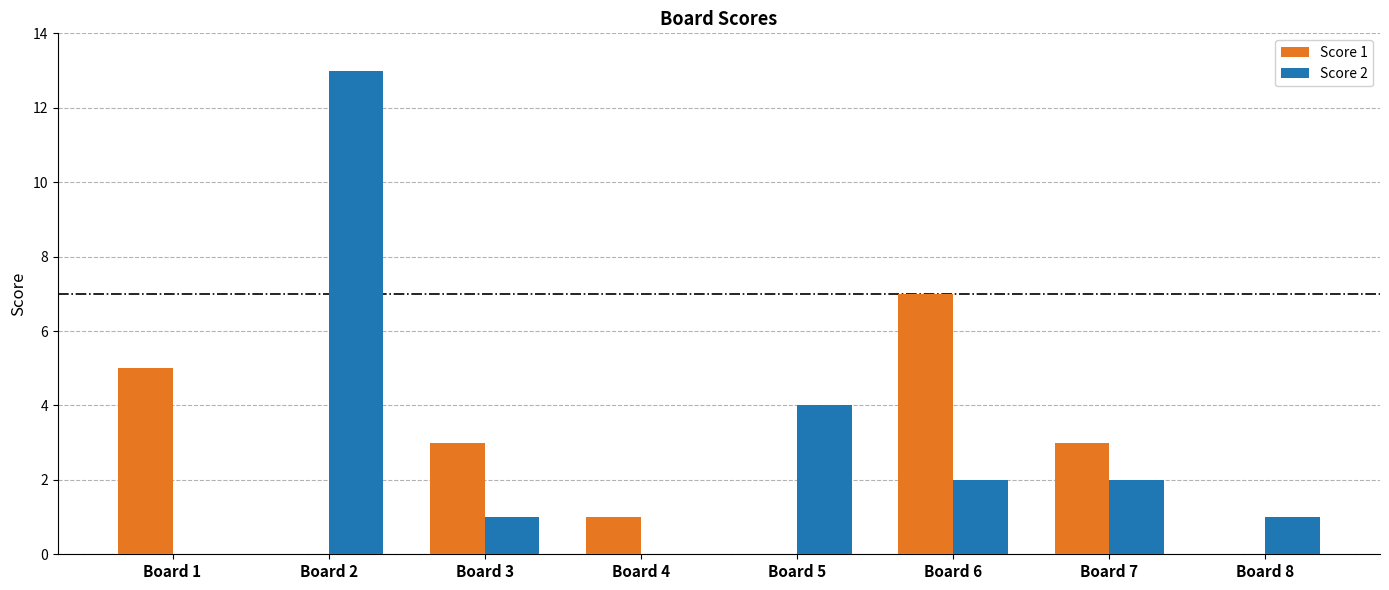

Are the bars horizontal?

No